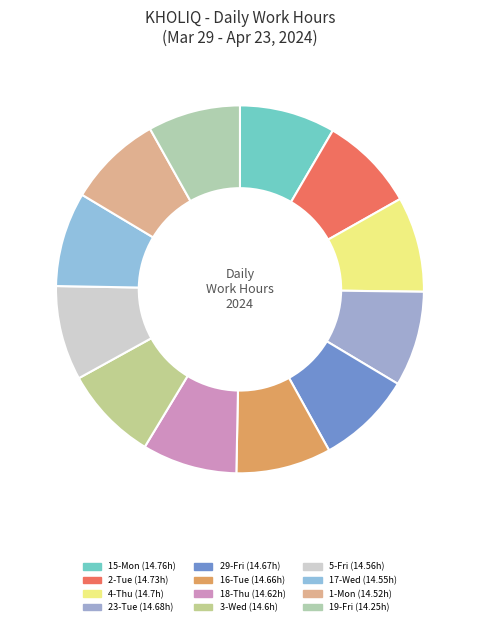

How many segments does this pie chart have?

12